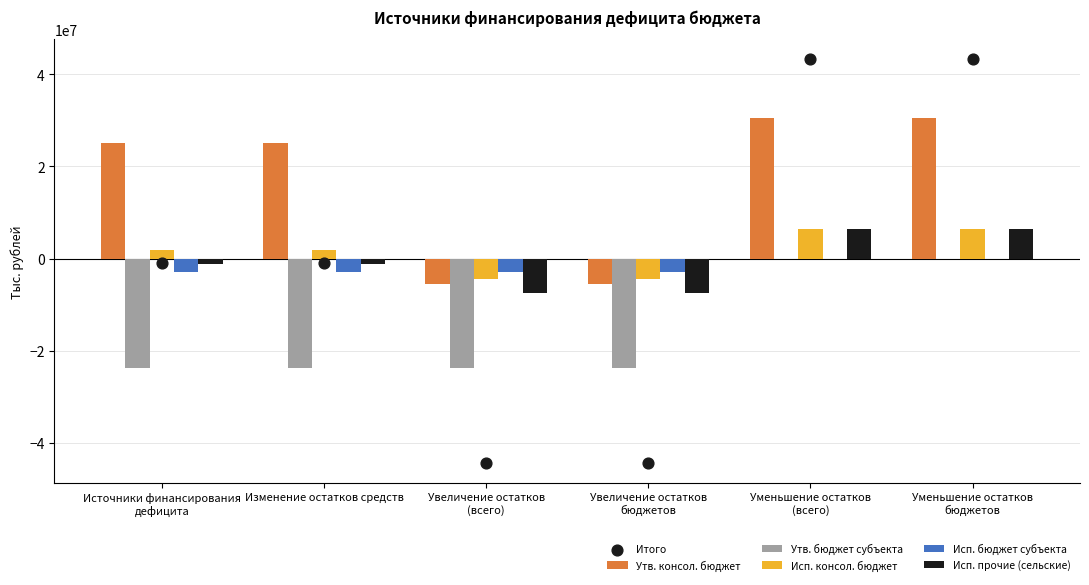

What are all the series names shown in the legend?

Утв. консол. бюджет, Утв. бюджет субъекта, Исп. консол. бюджет, Исп. бюджет субъекта, Исп. прочие (сельские), Итого